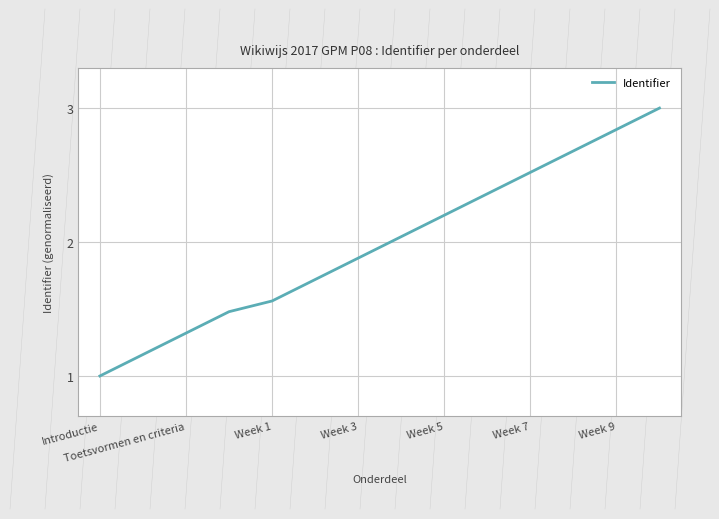

What is the greatest value displayed?

3.0